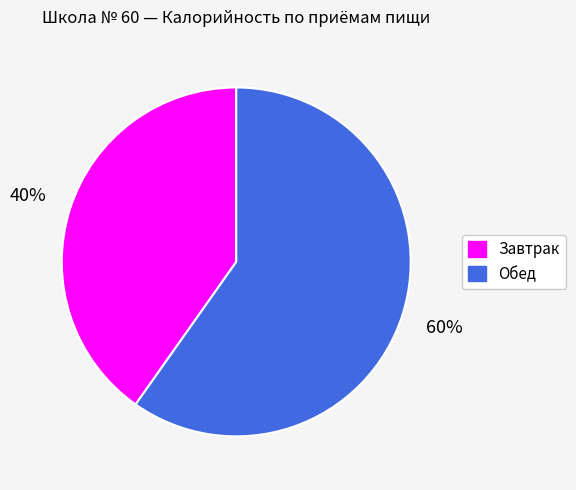

Combined, do Обед and Завтрак account for over 50%?

Yes